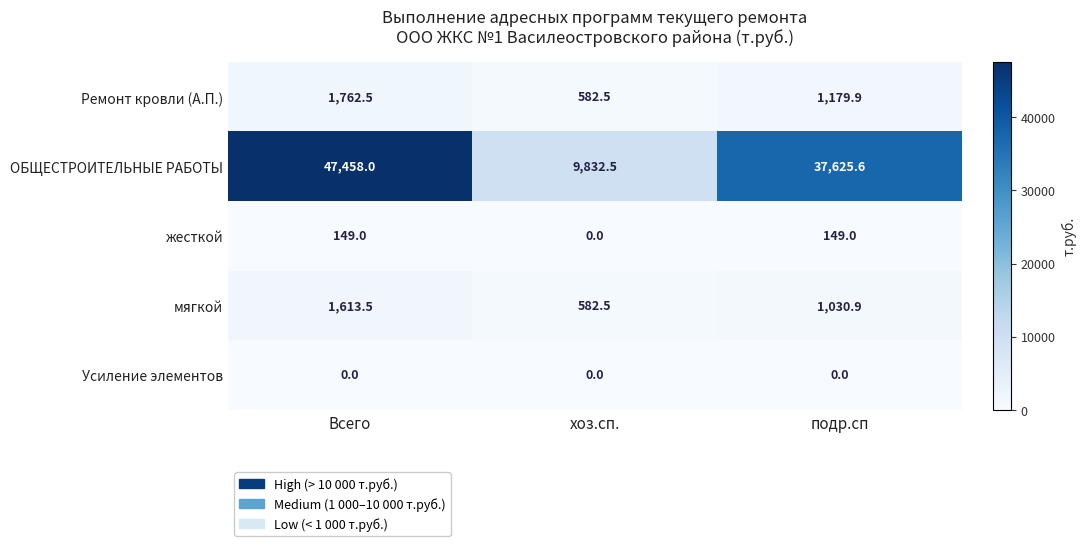

Reading right to left, what are all the values shown in this chart?

Ремонт кровли (А.П.): 1179.9	582.5	1762.5
ОБЩЕСТРОИТЕЛЬНЫЕ РАБОТЫ: 37625.6	9832.5	47458.0
жесткой: 149.0	0.0	149.0
мягкой: 1030.9	582.5	1613.5
Усиление элементов: 0.0	0.0	0.0